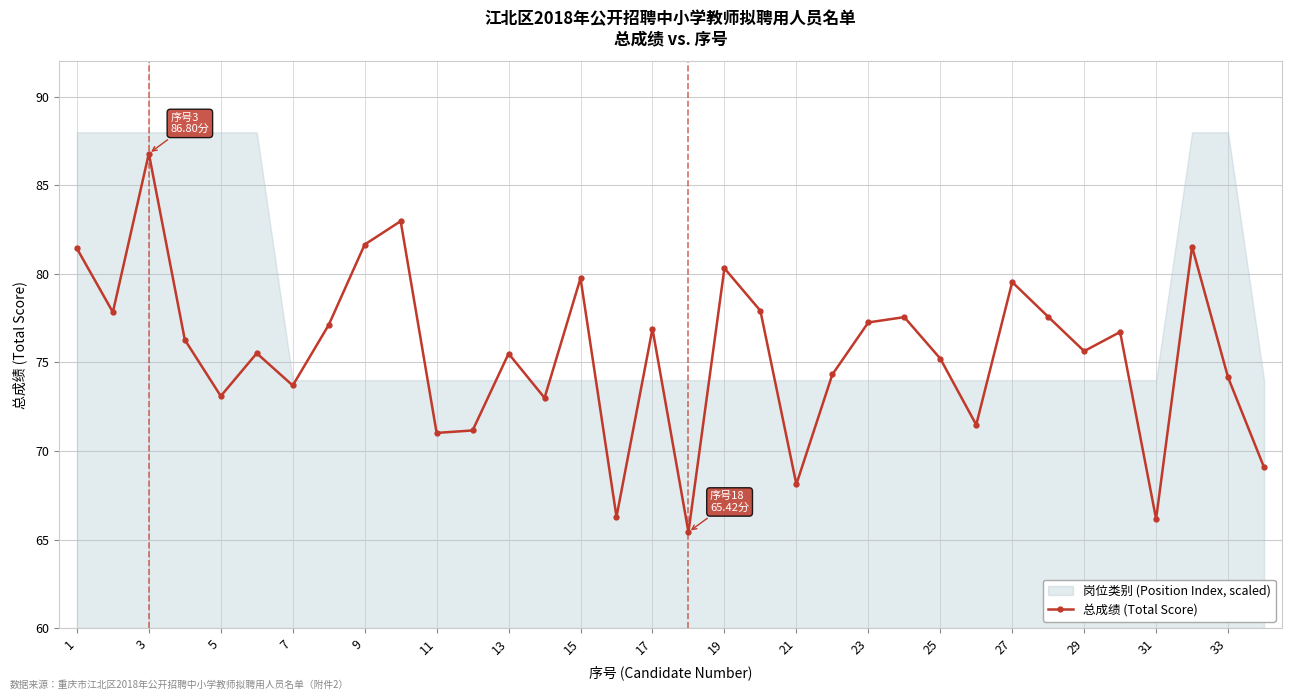

What is the smallest value displayed?

65.4